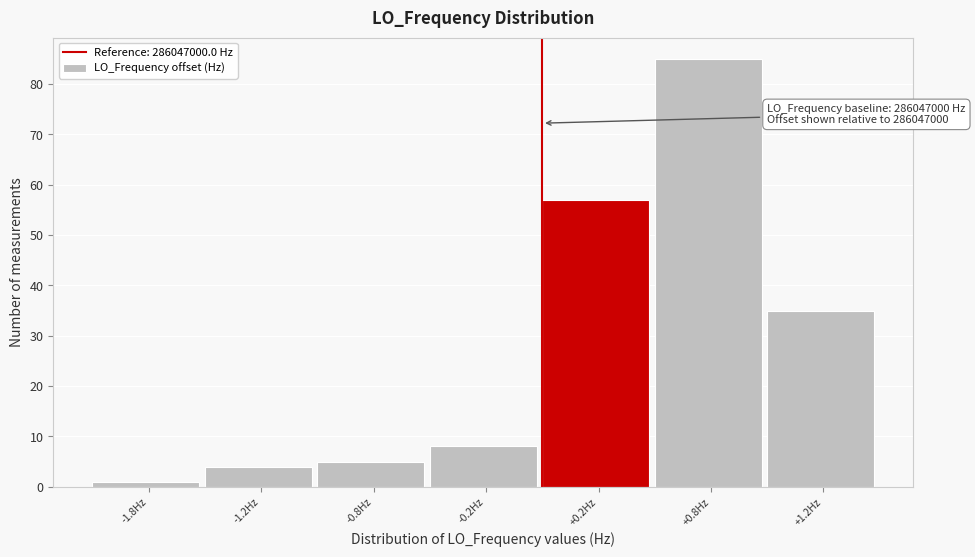

Reading left to right, what are all the values shown in this chart?

1	4	5	8	57	85	35